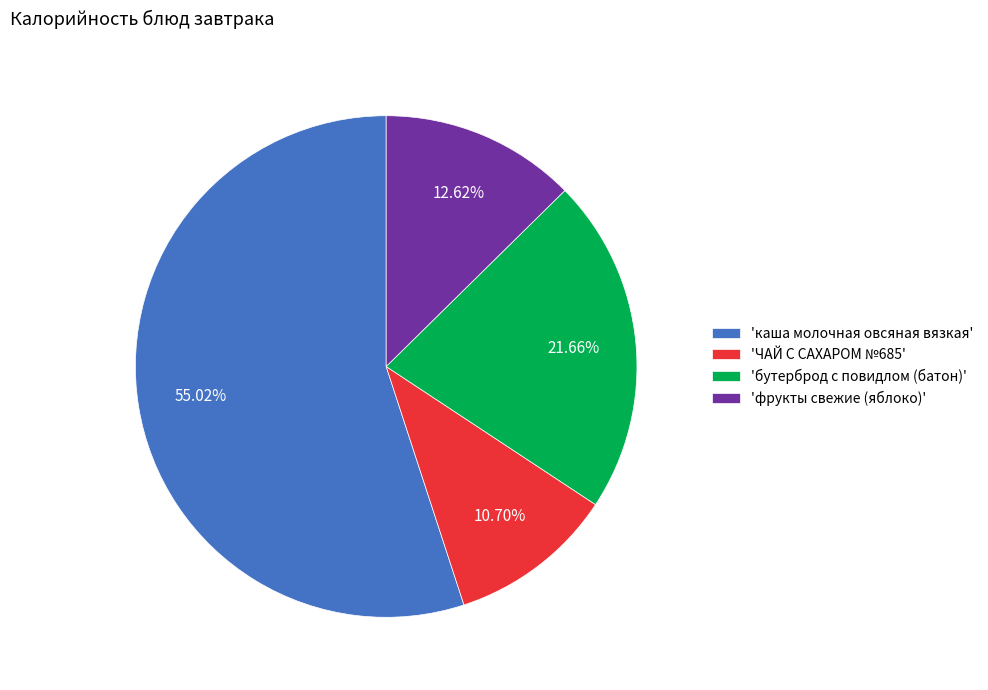

Which category has the biggest portion of the pie?

'каша молочная овсяная вязкая'